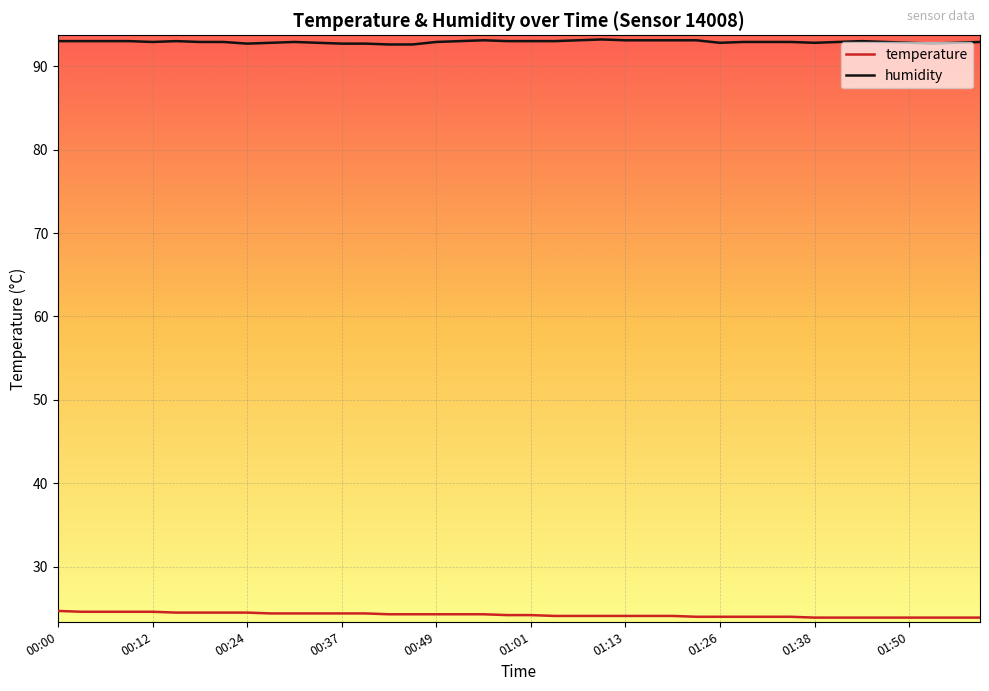

True or false: temperature and humidity cross at least once.

False